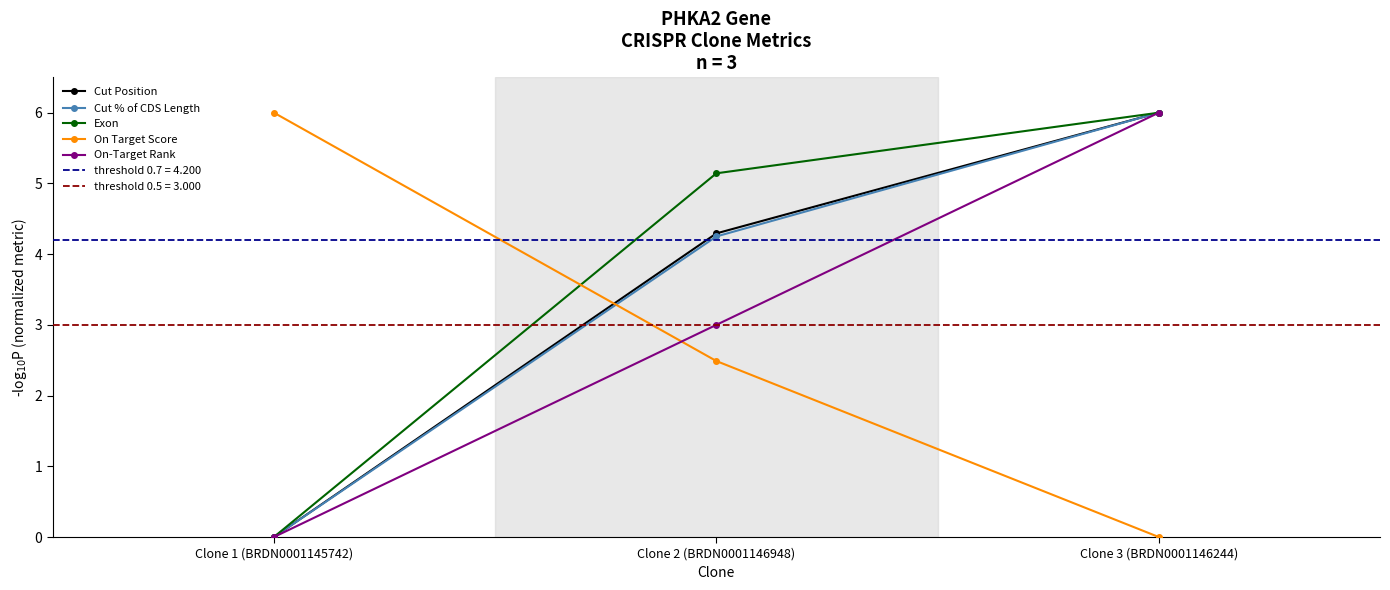

Is this an area chart (filled region under the line)?

No